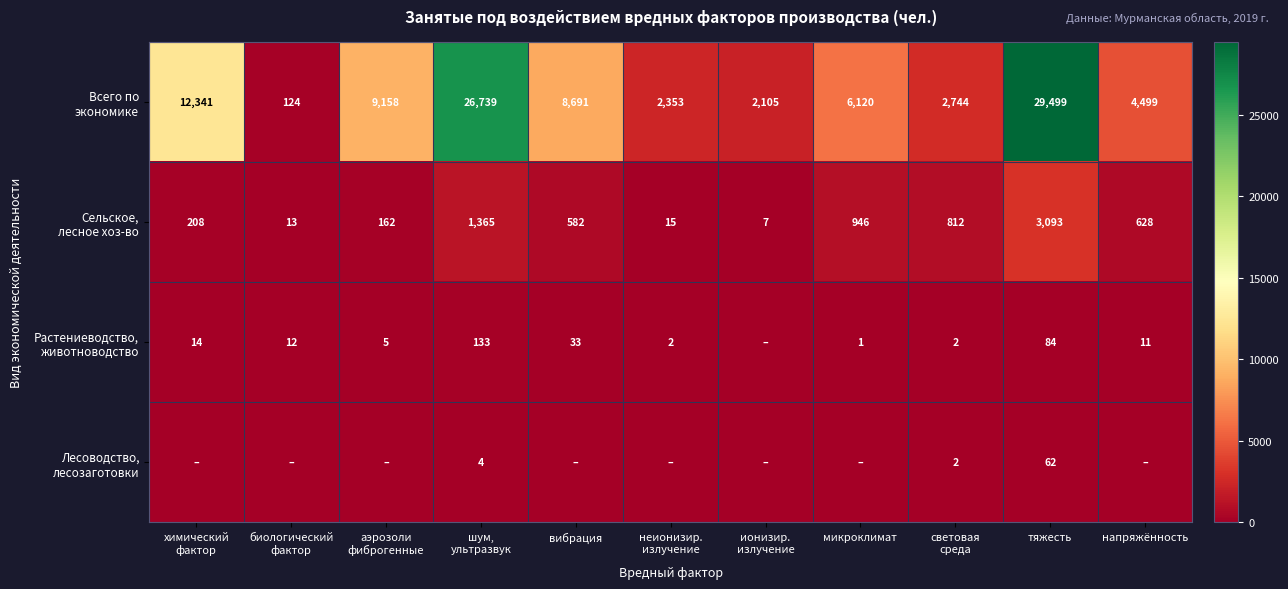

Which category has the lowest value across all series?

ионизир.
излучение